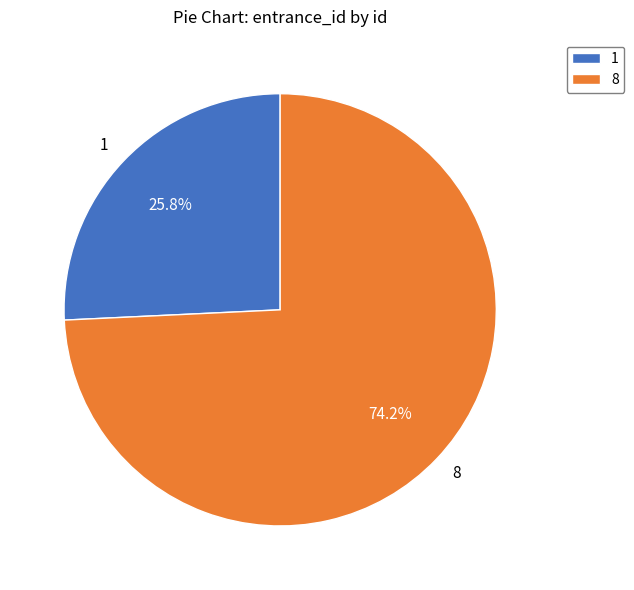

The 1 slice represents 26% of the pie. True or false?

True